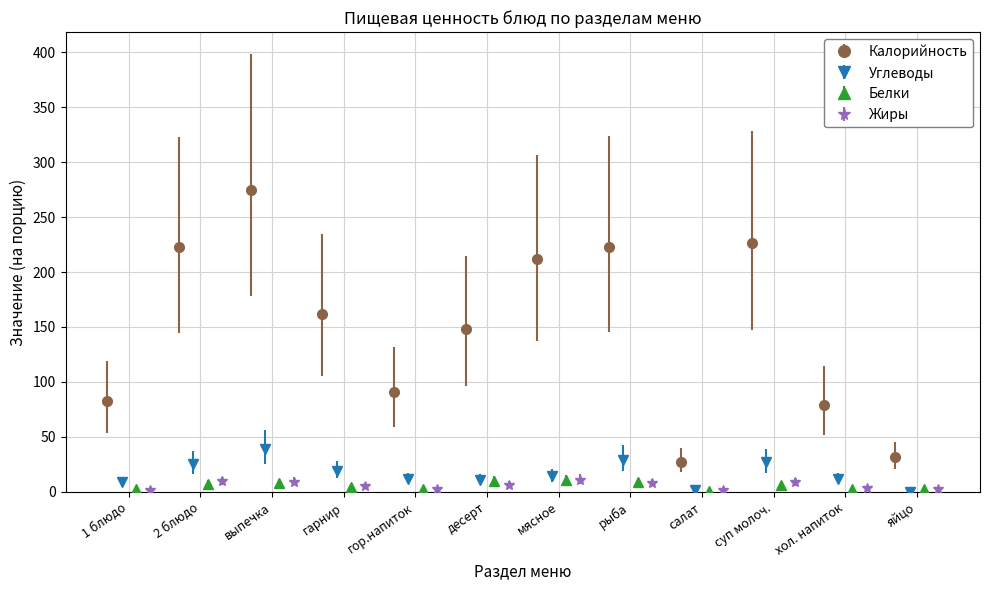

How many bars are there in each group?

4